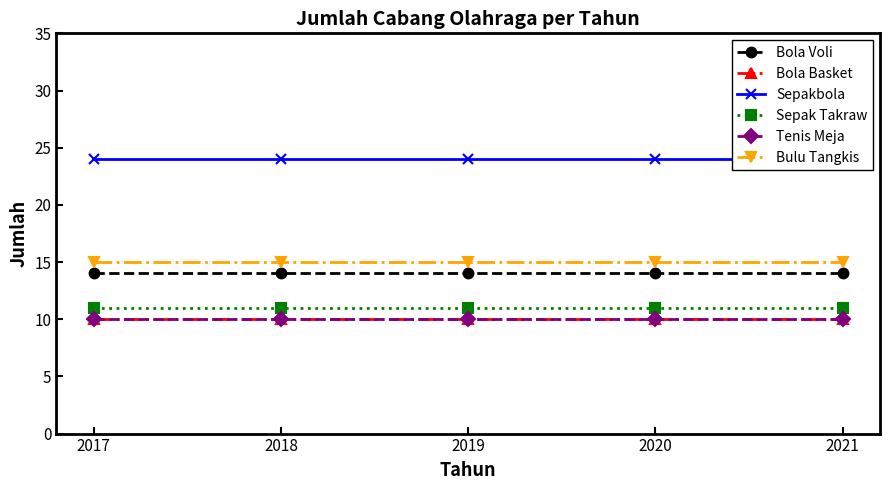

How many lines are shown in the chart?

6